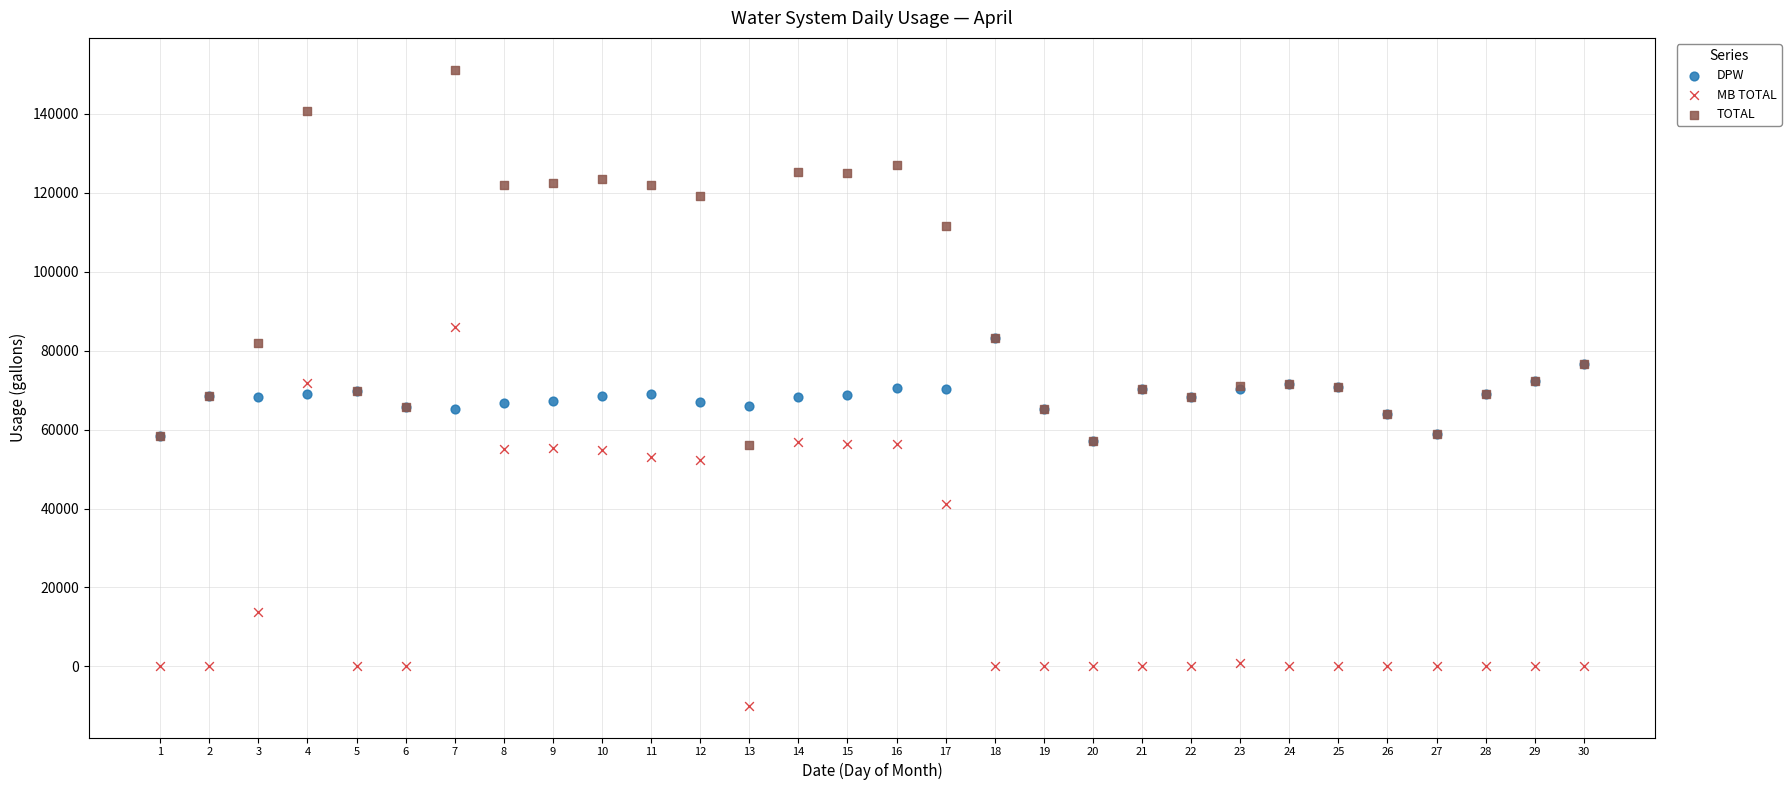

Which series reaches the minimum Y coordinate?

MB TOTAL